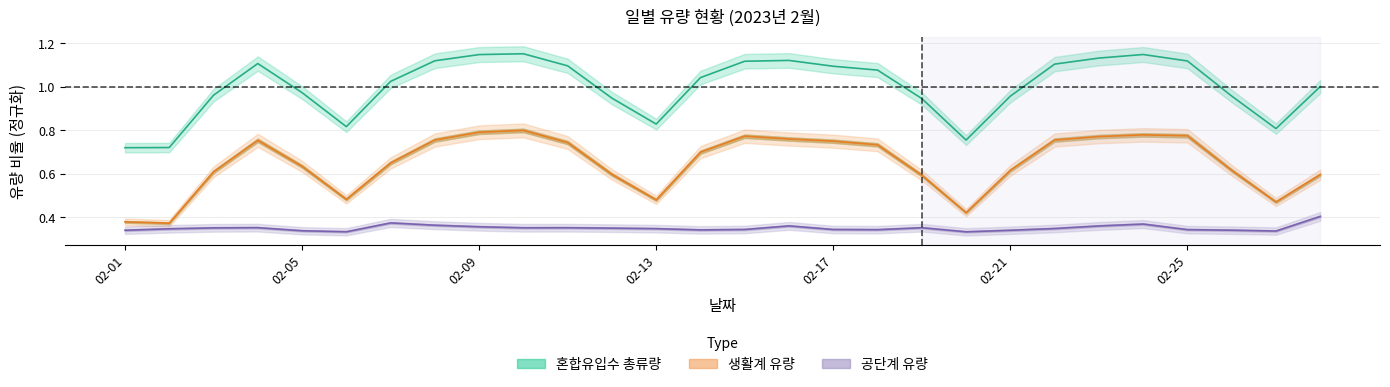

What is the smallest value displayed?

0.3